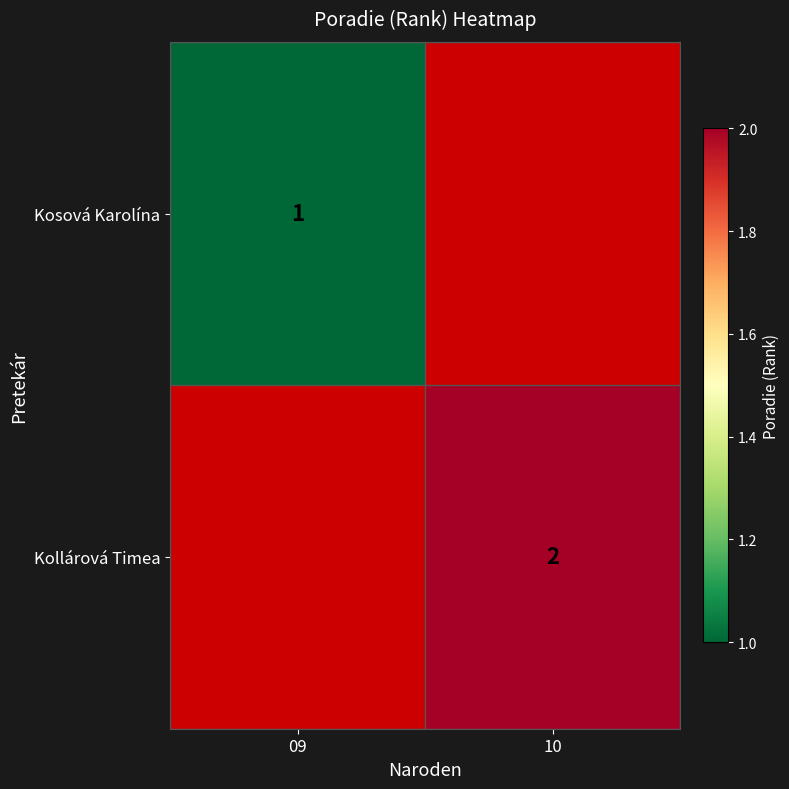

True or false: Kosová Karolína has a value of 1 at 09.

True